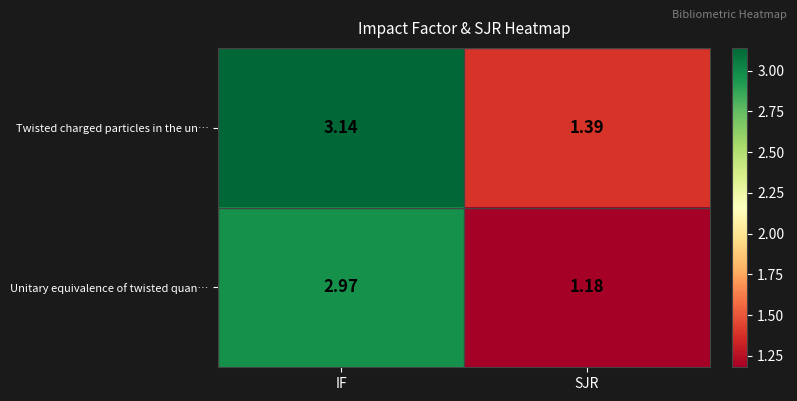

Which series has the largest range (max minus min)?

Unitary equivalence of twisted quan…